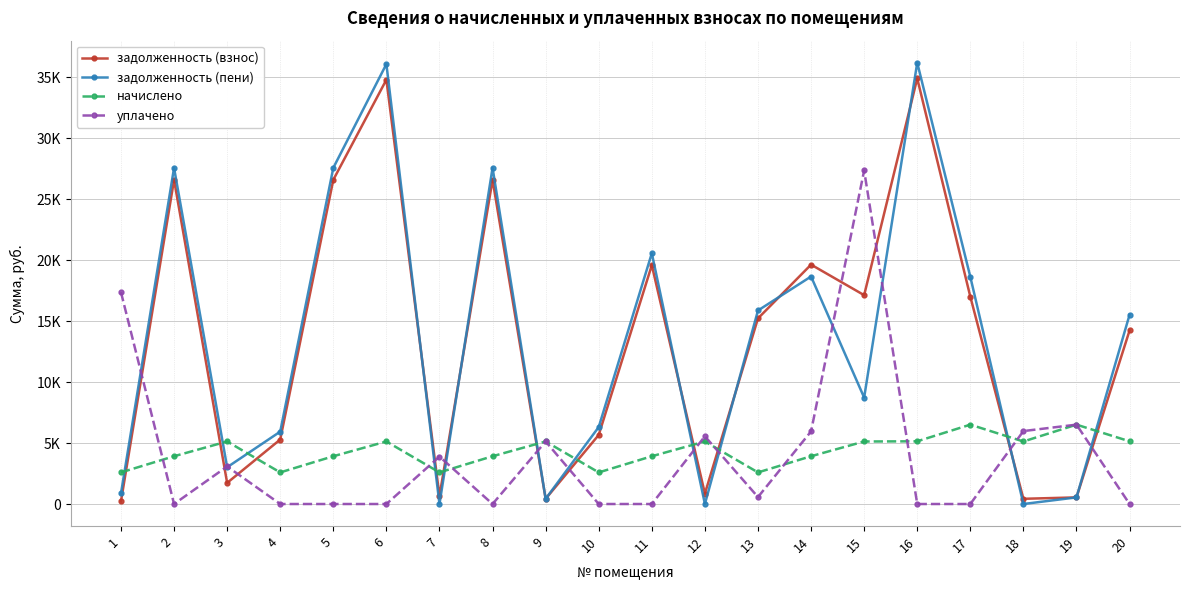

What are all the series names shown in the legend?

задолженность (взнос), задолженность (пени), начислено, уплачено